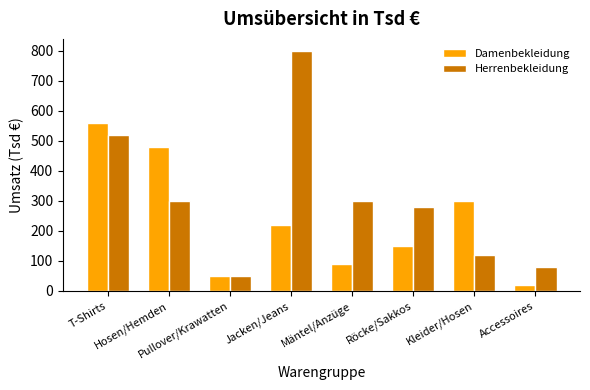

At which category does the chart reach its minimum across all series?

Accessoires